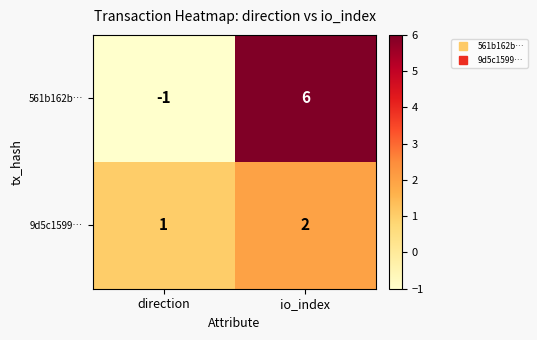

Rank the series by their average value, from lowest to highest.

9d5c1599…, 561b162b…